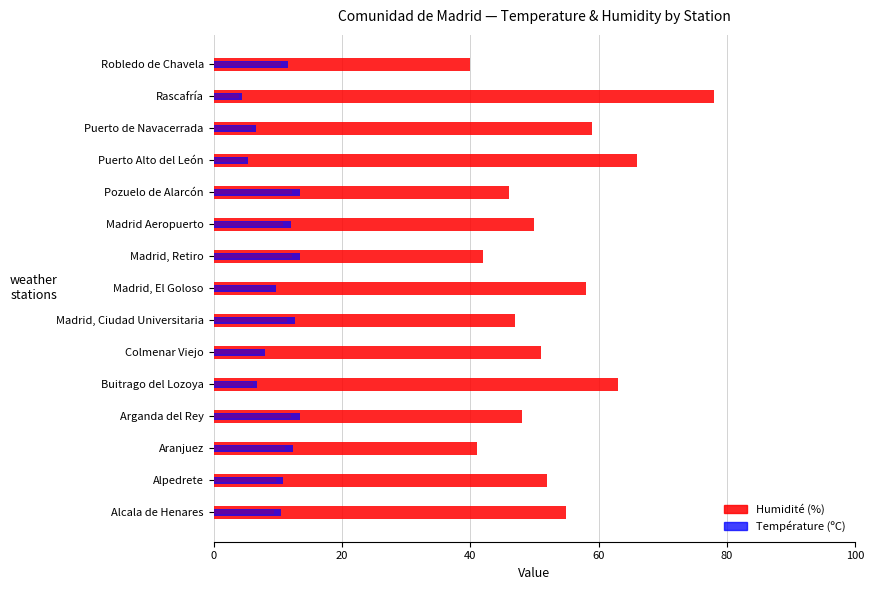

What is the maximum value shown in the chart?

78.0